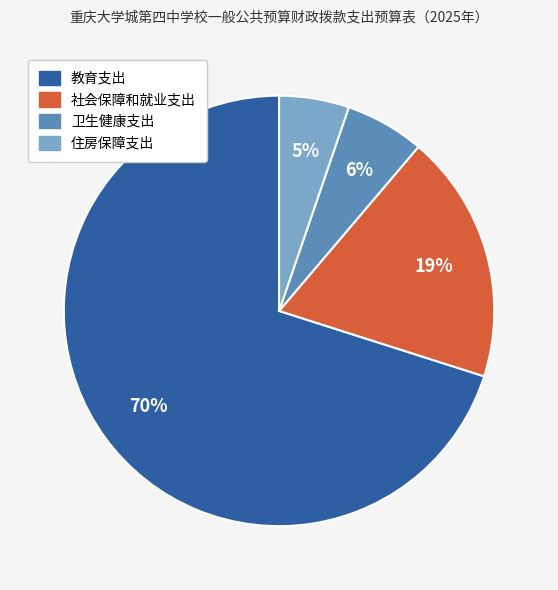

Combined, do 卫生健康支出 and 社会保障和就业支出 account for over 50%?

No